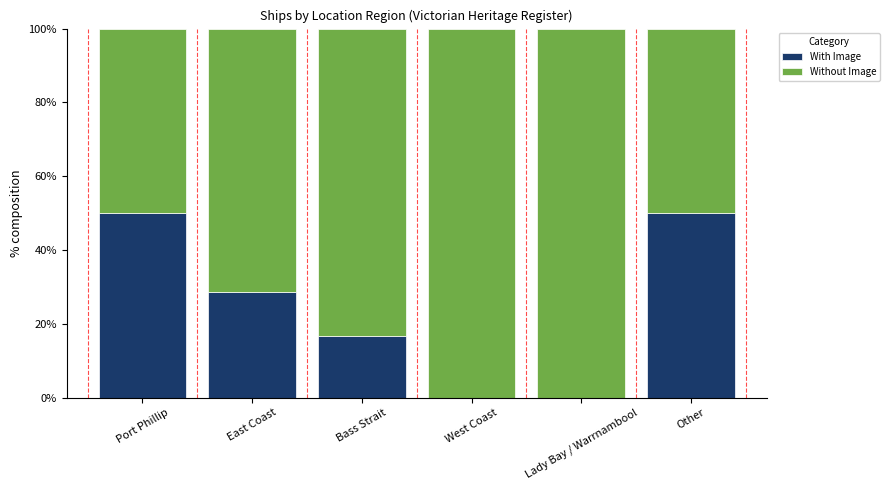

What is the total value across all series at Lady Bay / Warrnambool?

100.0